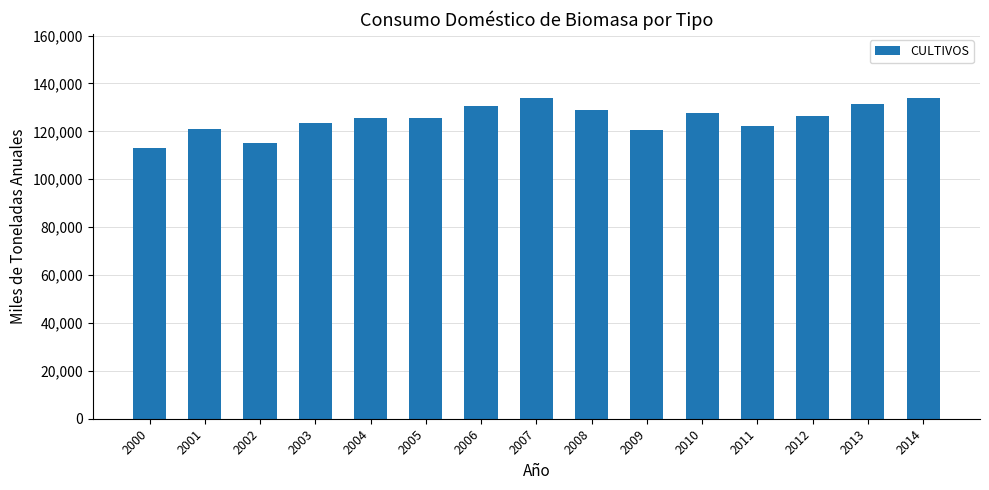

Which category has the lowest value across all series?

2000